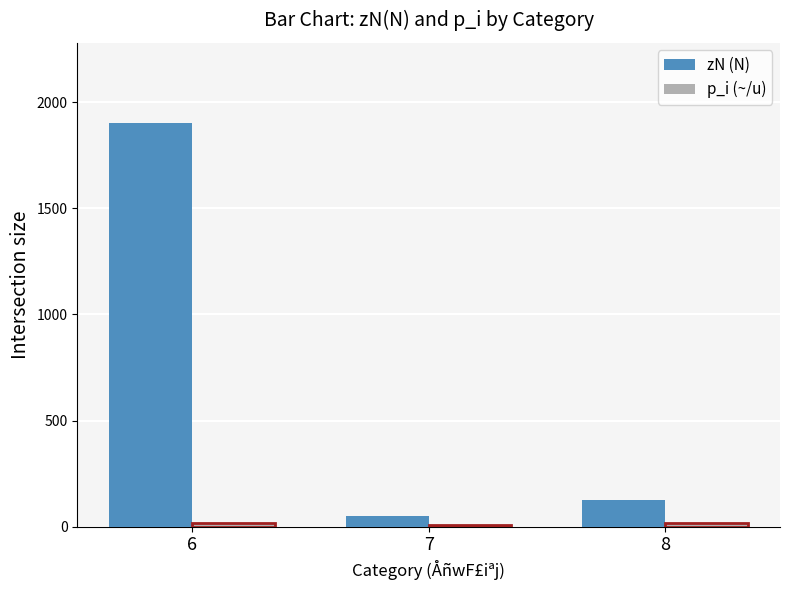

At which category does the chart reach its peak across all series?

6